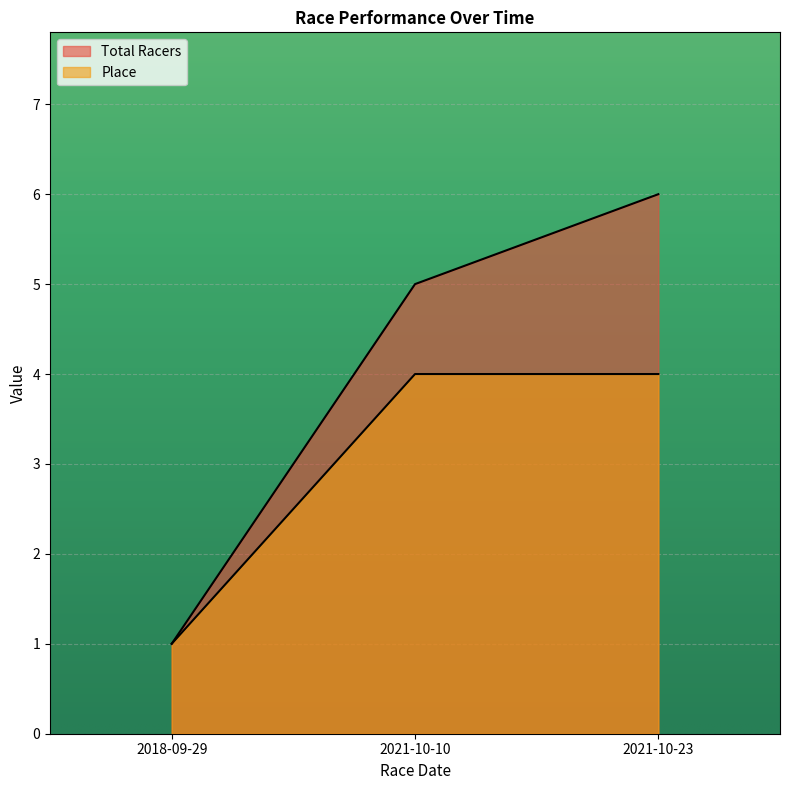

List the labels in order of Place value, smallest first.

2018-09-29, 2021-10-10, 2021-10-23